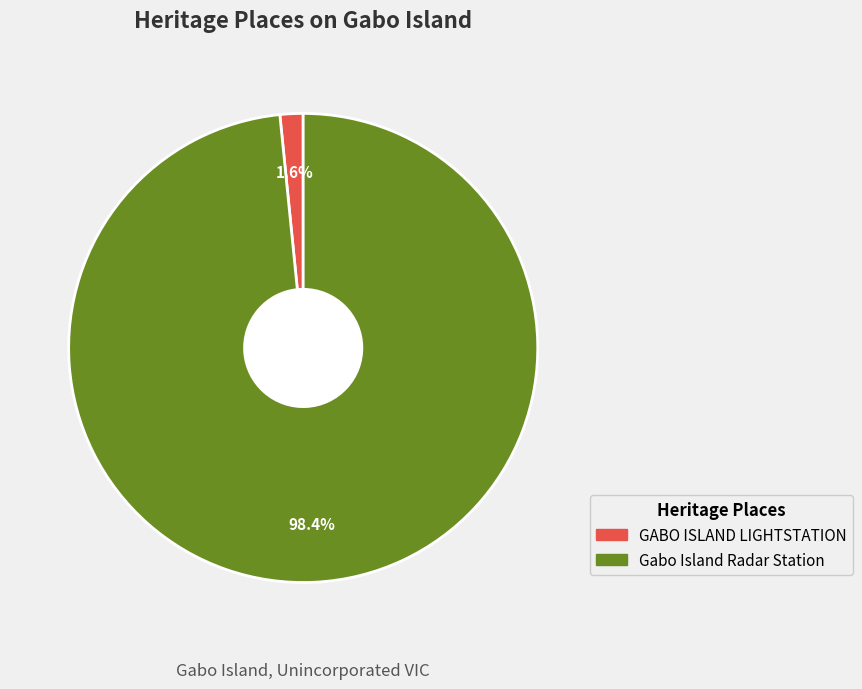

What percentage is the GABO ISLAND LIGHTSTATION slice, to the nearest percent?

2%